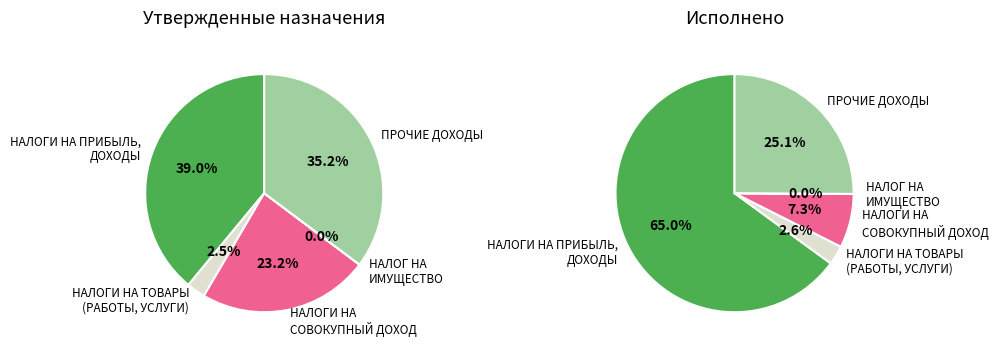

To the nearest percent, what is the average slice percentage?

20%